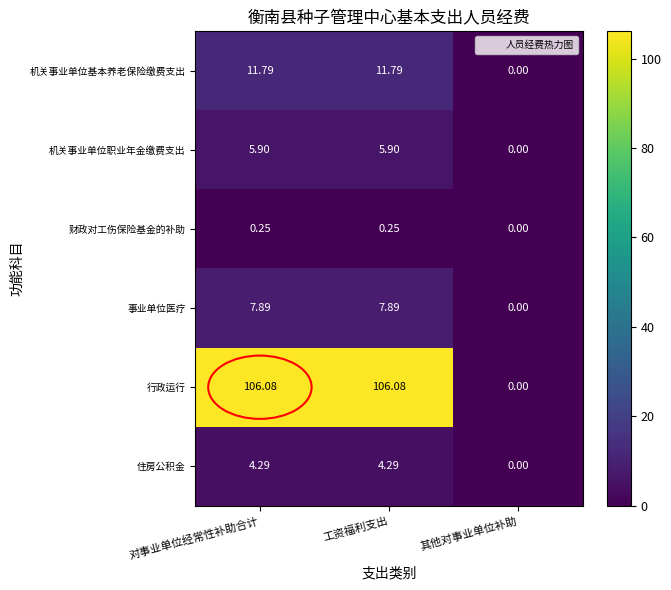

Is the value of 财政对工伤保险基金的补助 at 工资福利支出 greater than the value of 机关事业单位职业年金缴费支出 at 工资福利支出?

No